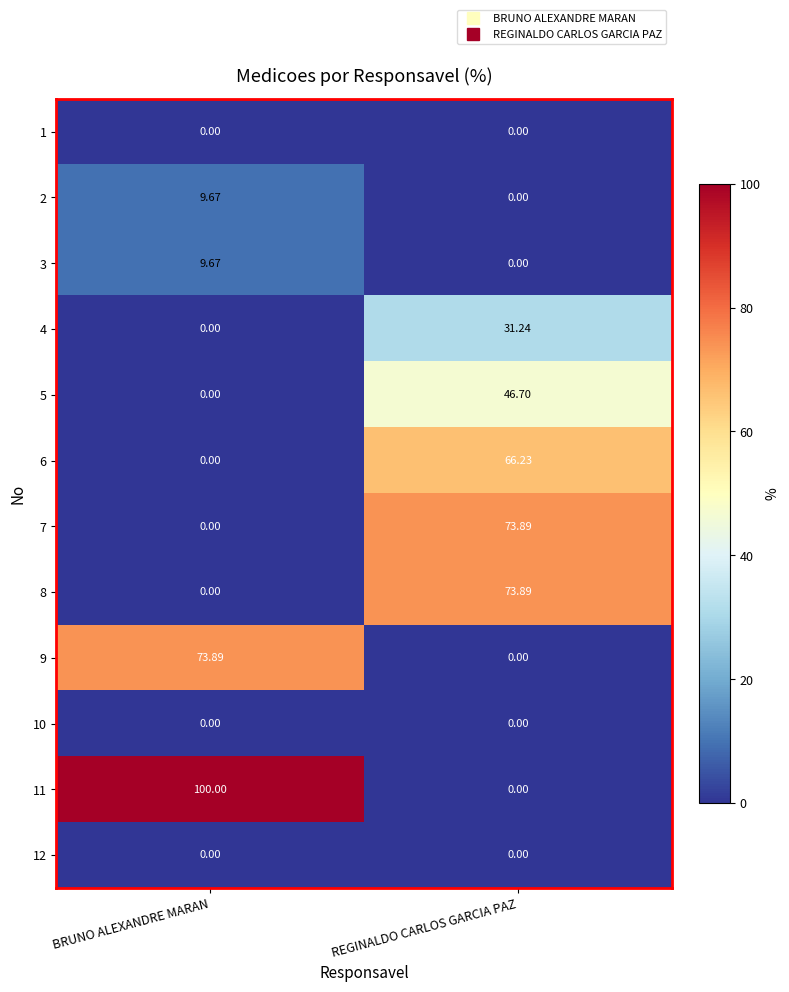

List the labels in order of 5 value, largest first.

REGINALDO CARLOS GARCIA PAZ, BRUNO ALEXANDRE MARAN